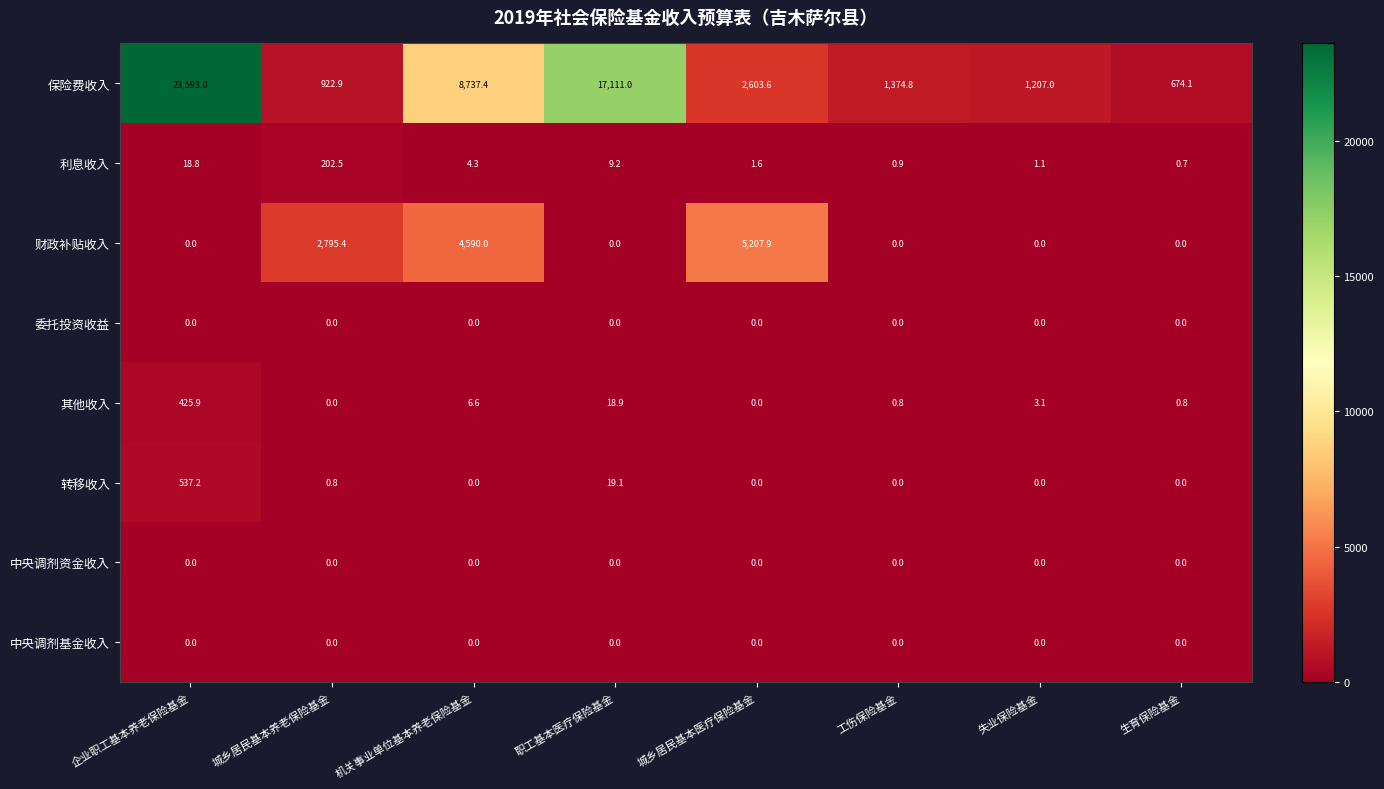

What is the average value of the 其他收入 series?

57.0